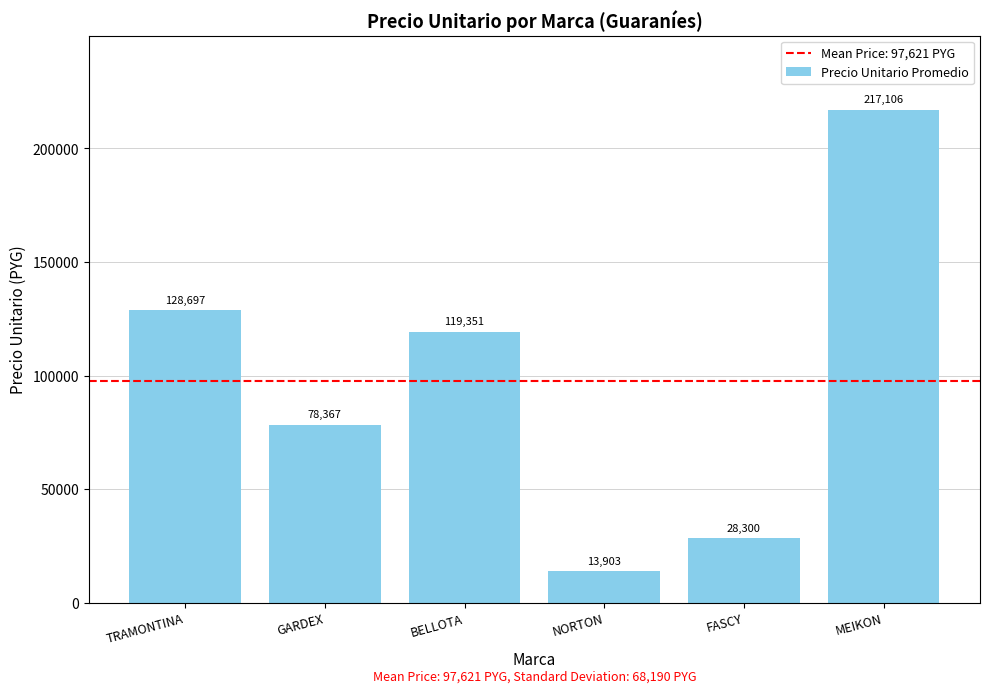

True or false: the data shows 128697.8 at TRAMONTINA.

True